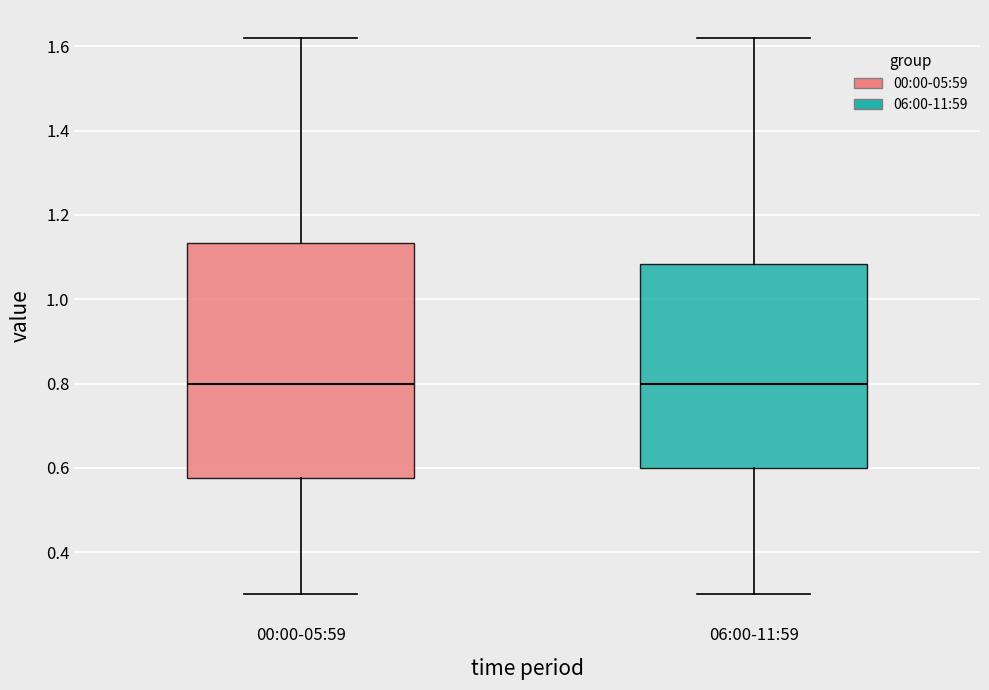

Reading left to right, read every box against the y-axis: the position of its median line, the range the box covers, and the ends of its whiskers. The values are not printed on the chart, so give them approximately, as read against the axis.

00:00-05:59: median 0.80, box 0.58 to 1.14, whiskers 0.30 to 1.62
06:00-11:59: median 0.80, box 0.60 to 1.08, whiskers 0.30 to 1.62